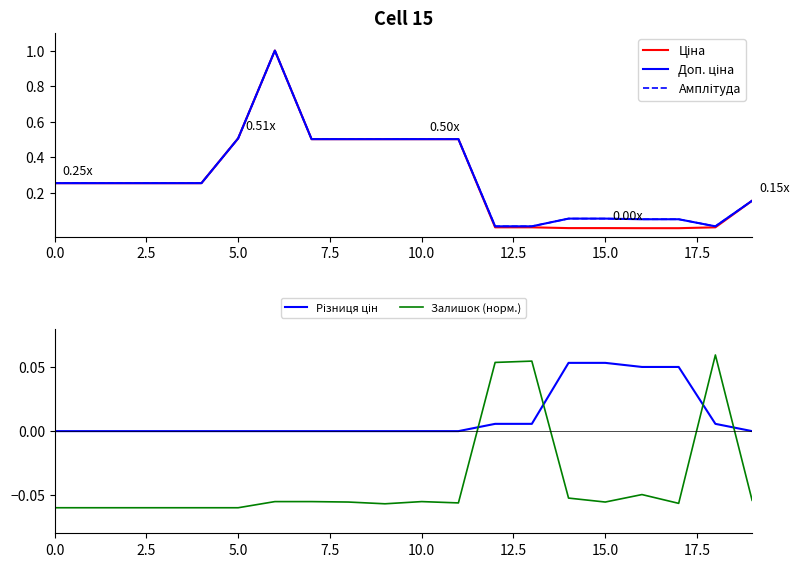

Does the chart display data point markers on the line(s)?

No